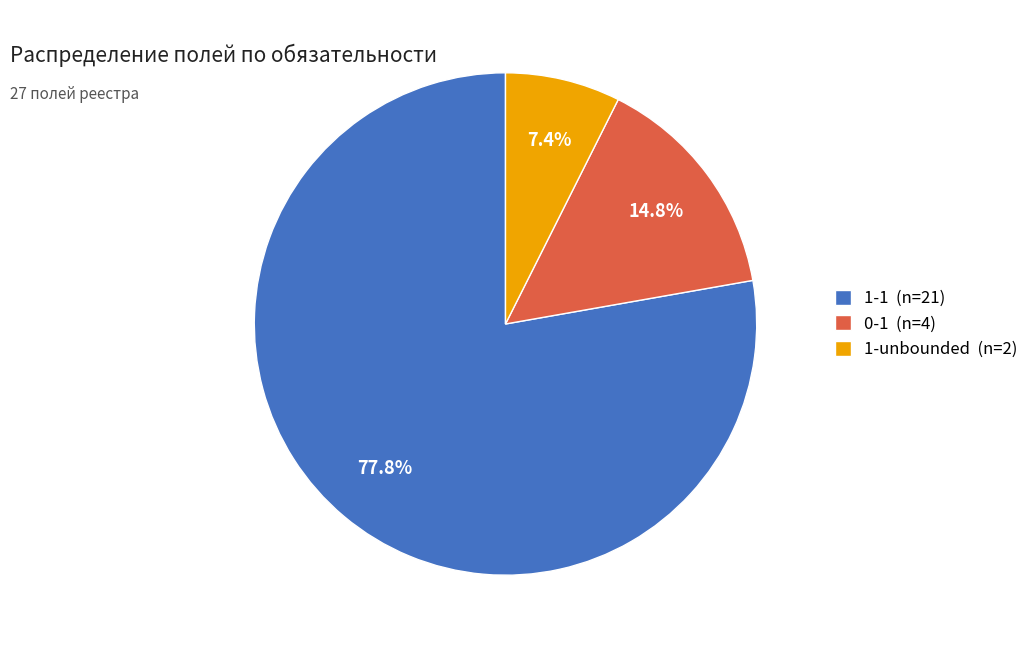

Is there a majority slice in this chart?

Yes